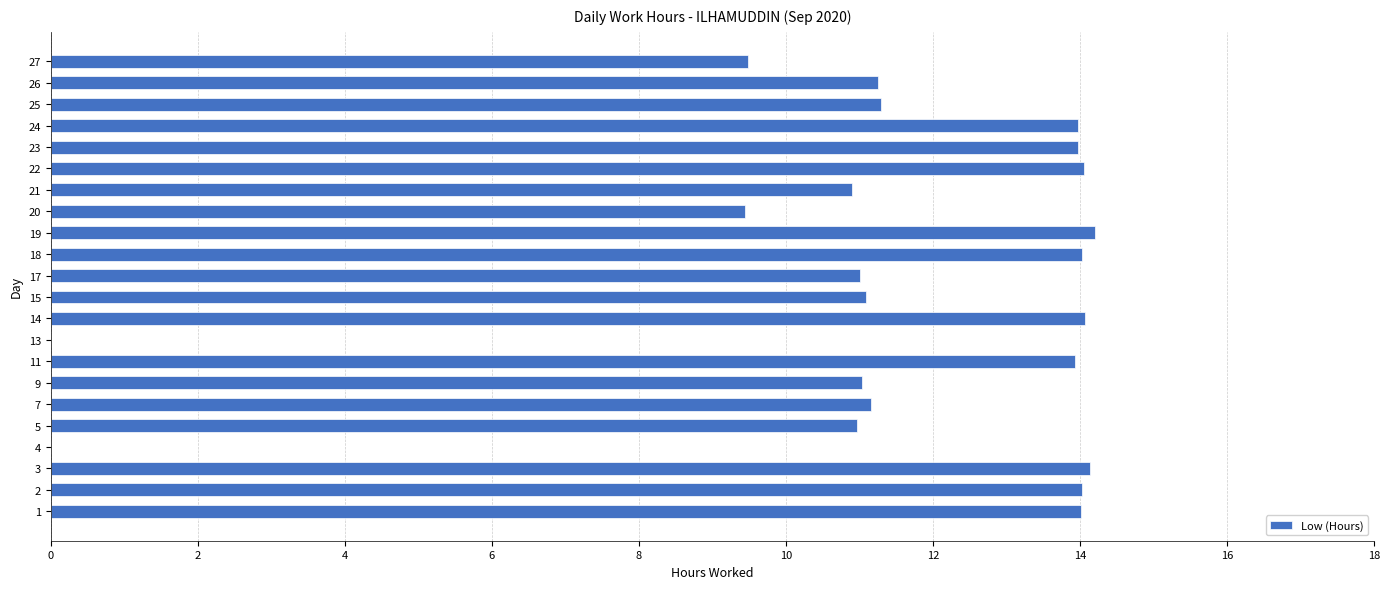

The chart shows a value of 19.7 at 25. True or false?

False